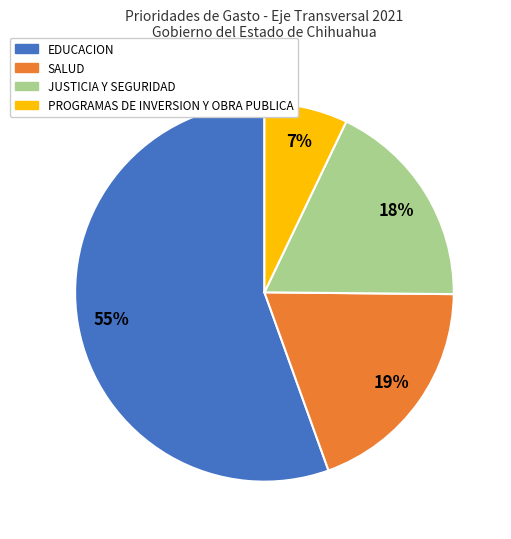

Which slice represents more than half of the pie?

EDUCACION